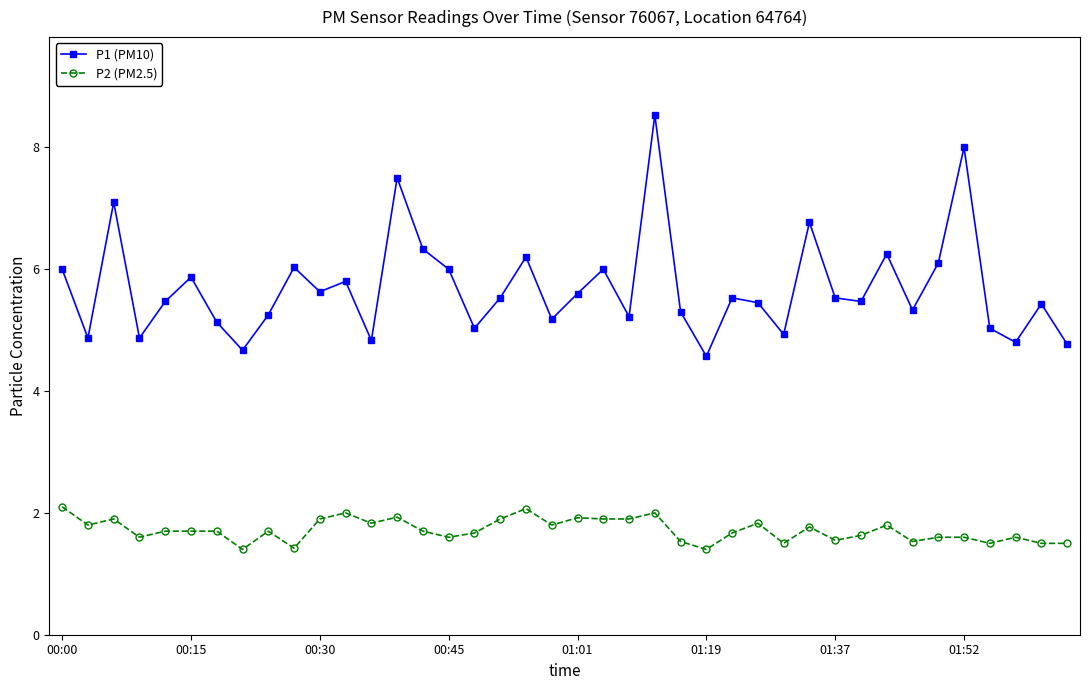

What is the value of the P1 (PM10) point at the 22nd from the left?

6.0